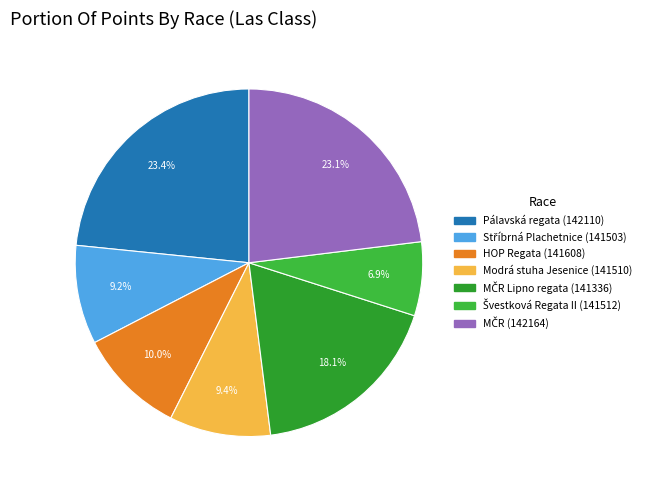

Which category has the smallest portion of the pie?

141512